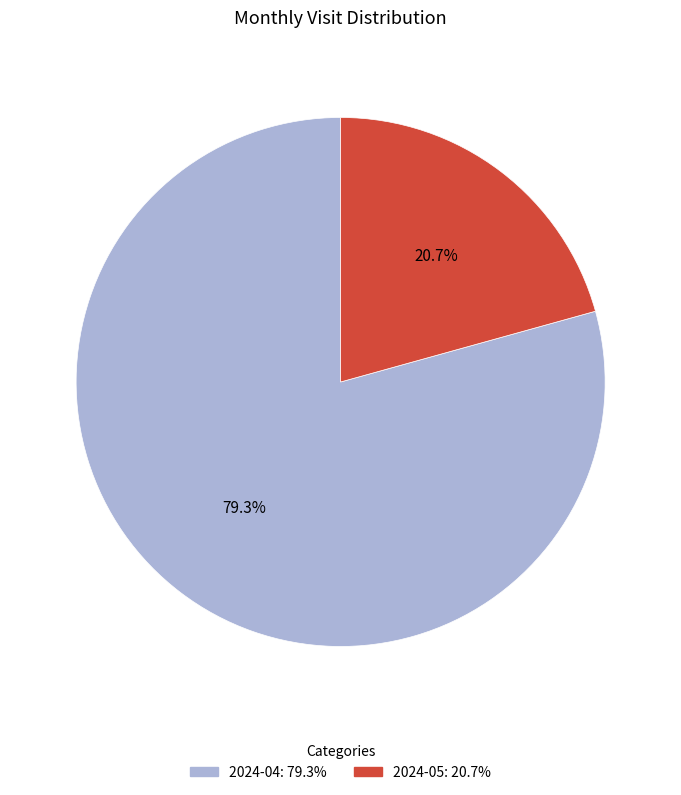

What percentage is the 2024-04 slice, to the nearest percent?

79%